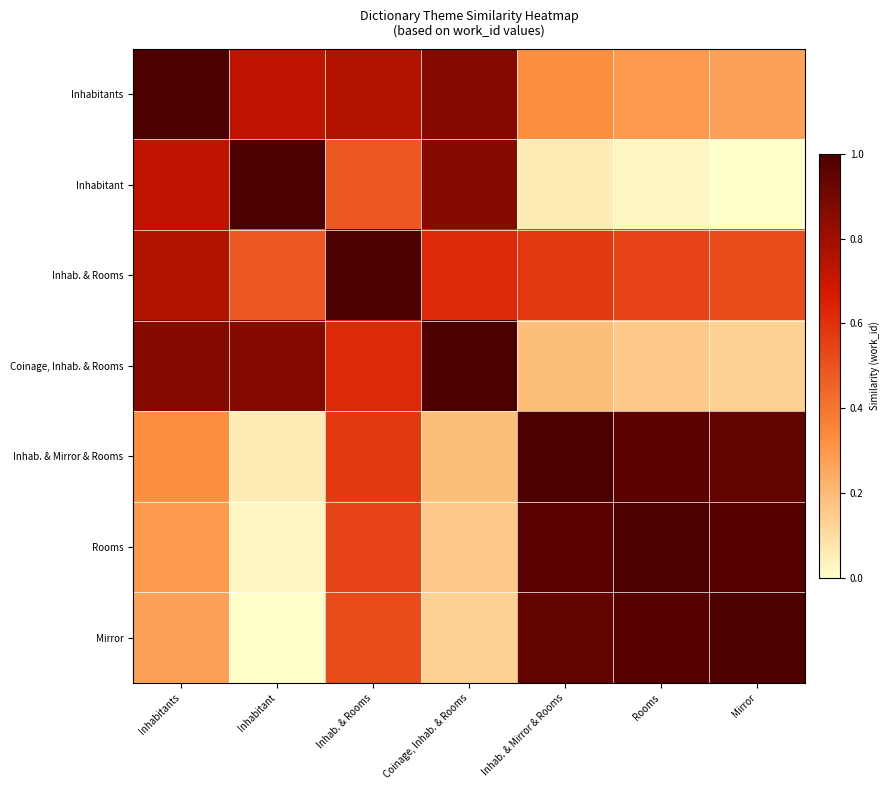

At Rooms, list the series in order from largest to smallest.

Rooms, Mirror, Inhab. & Mirror & Rooms, Inhab. & Rooms, Inhabitants, Coinage, Inhab. & Rooms, Inhabitant